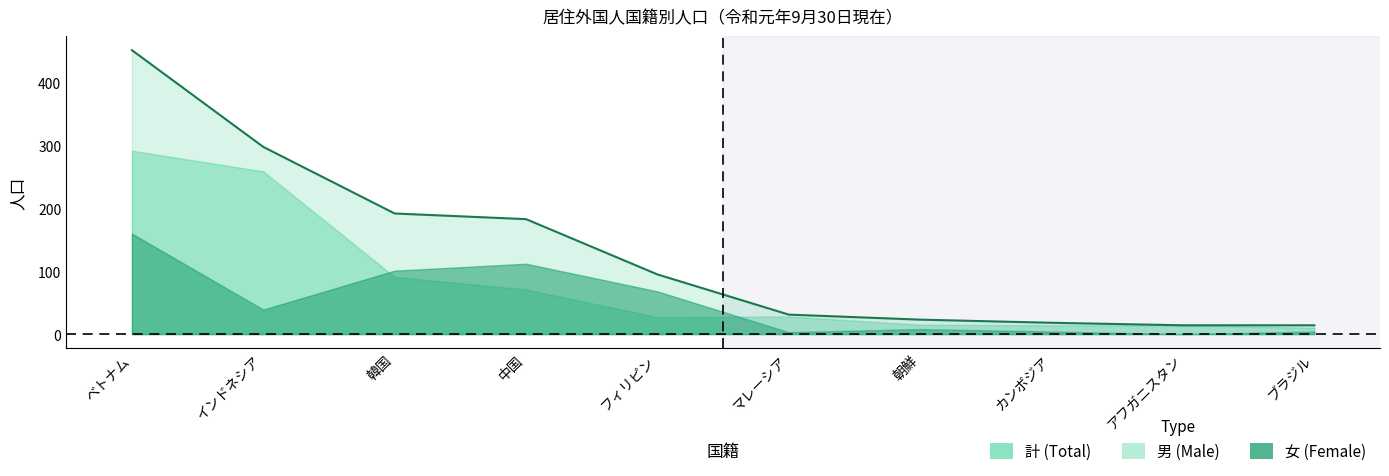

The value of 男 at マレーシア is 28. True or false?

True